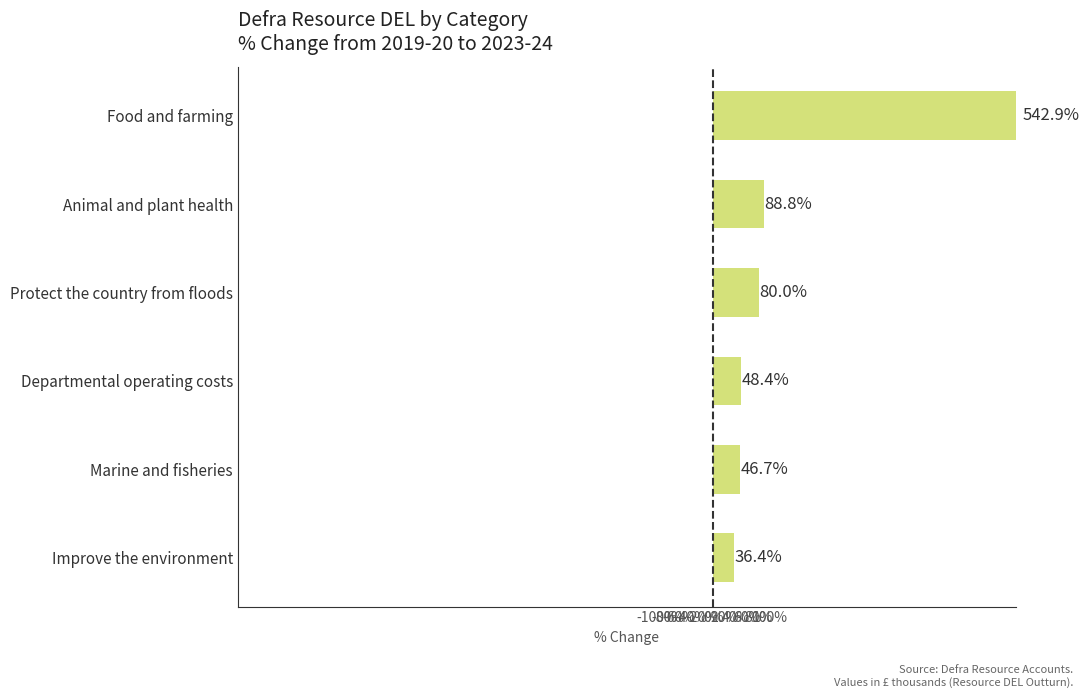

How many data points does each series have?

6